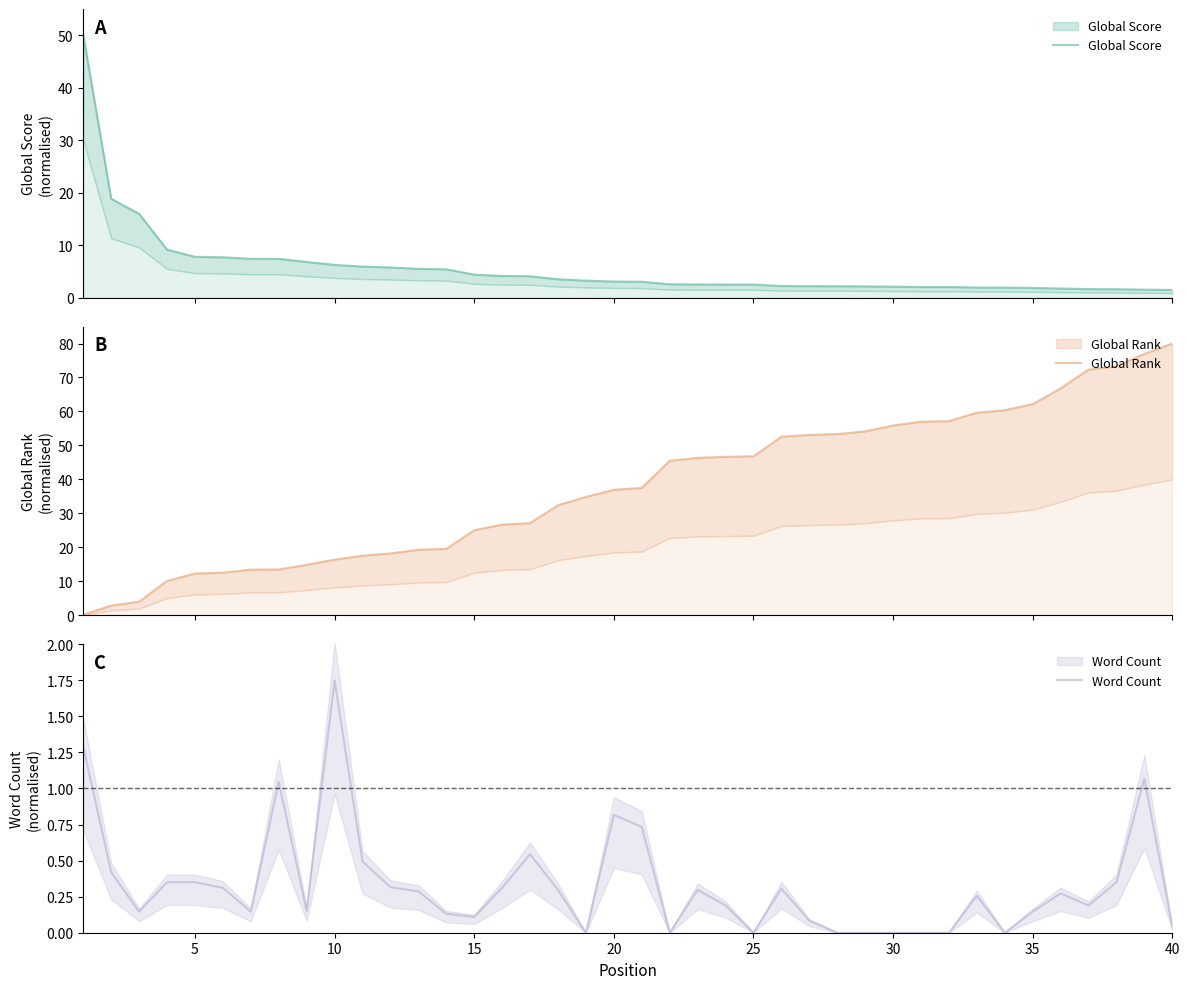

What is the average value of the Global Score series?

5.6